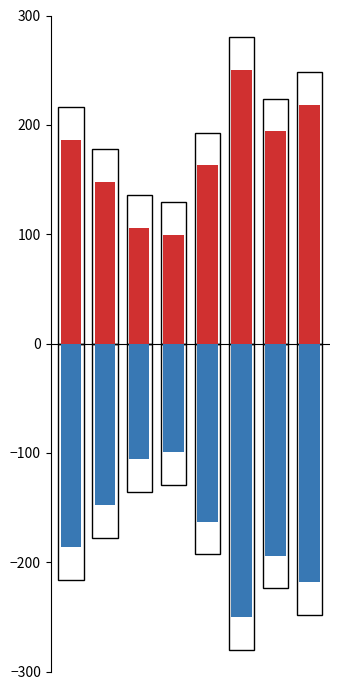

Rank the series by their average value, from highest to lowest.

KWH, KVAH